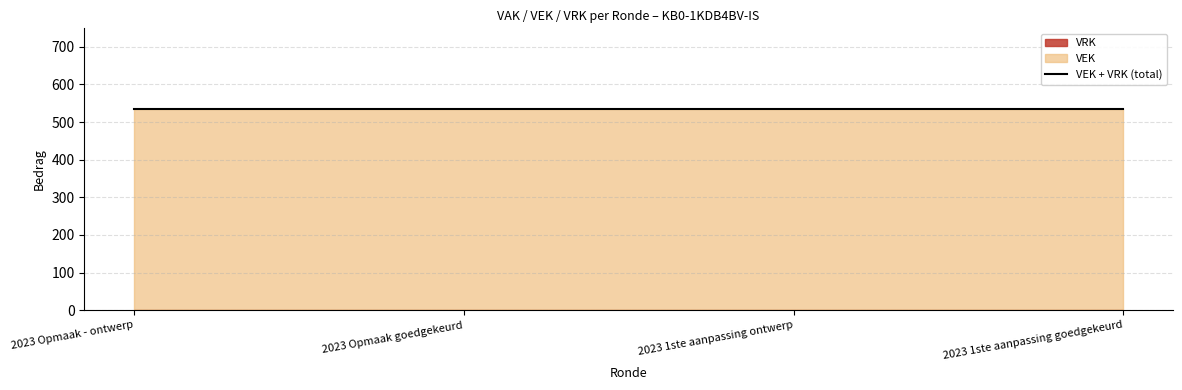

Is it true that VRK equals 0 at 2023 1ste aanpassing ontwerp?

True